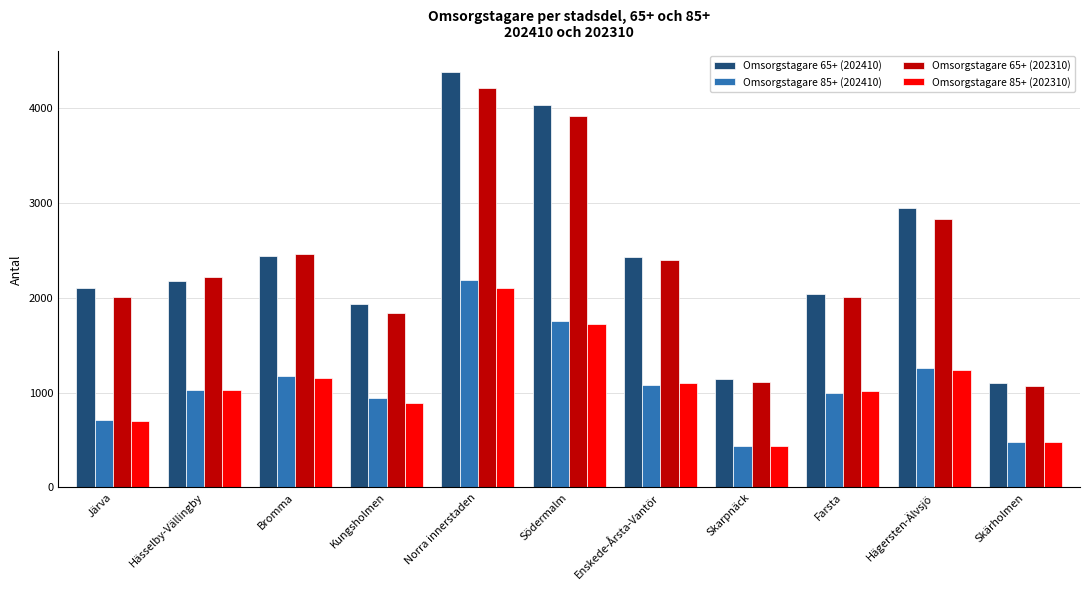

What is the minimum value shown in the chart?

433